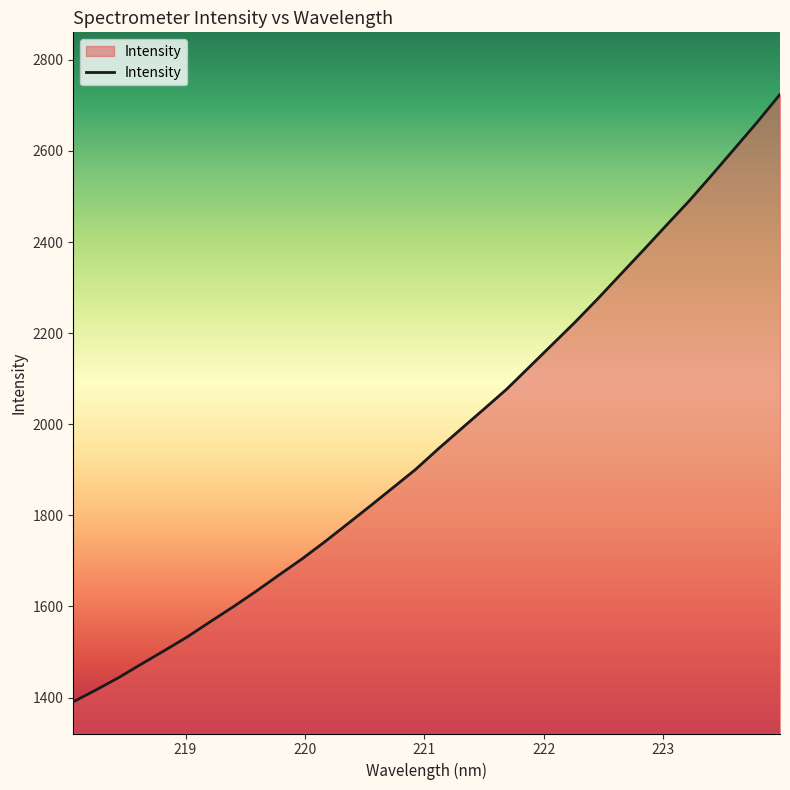

What is the minimum value shown in the chart?

1390.6